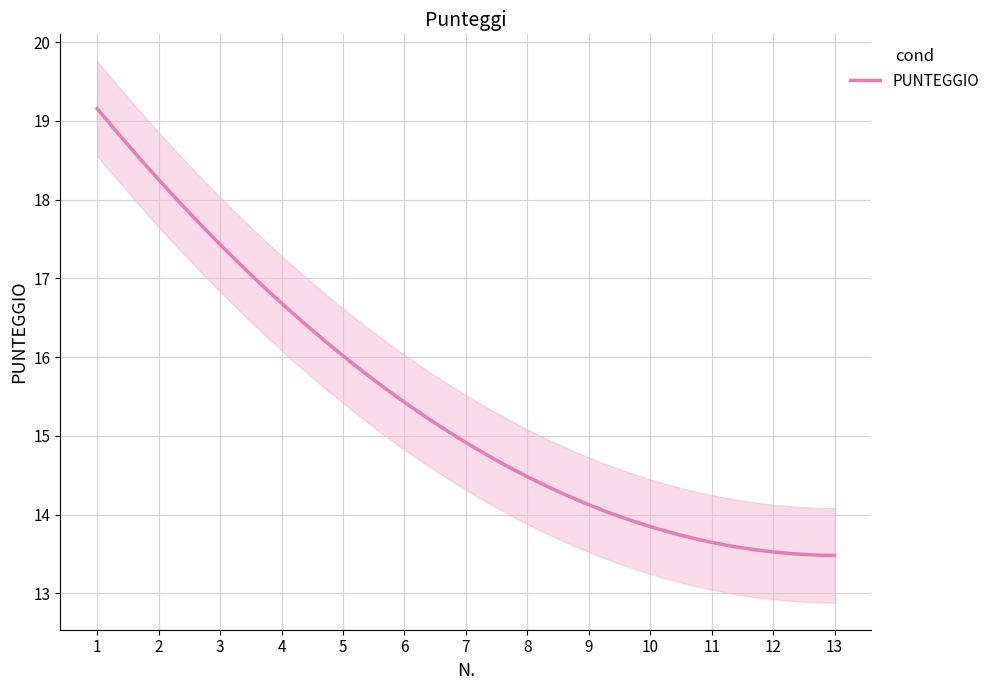

True or false: the data has more than 2 interior local peaks.

False